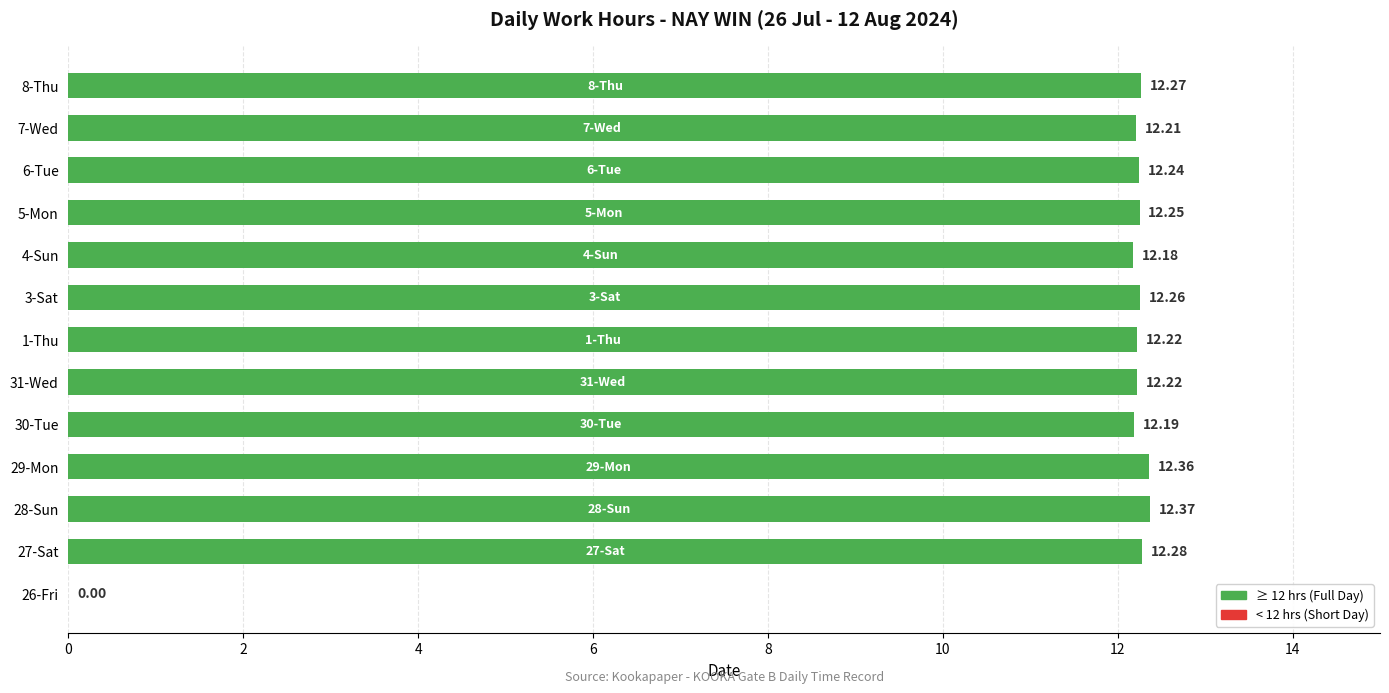

What is the ratio of the value at 5-Mon to the value at 4-Sun?

1.0